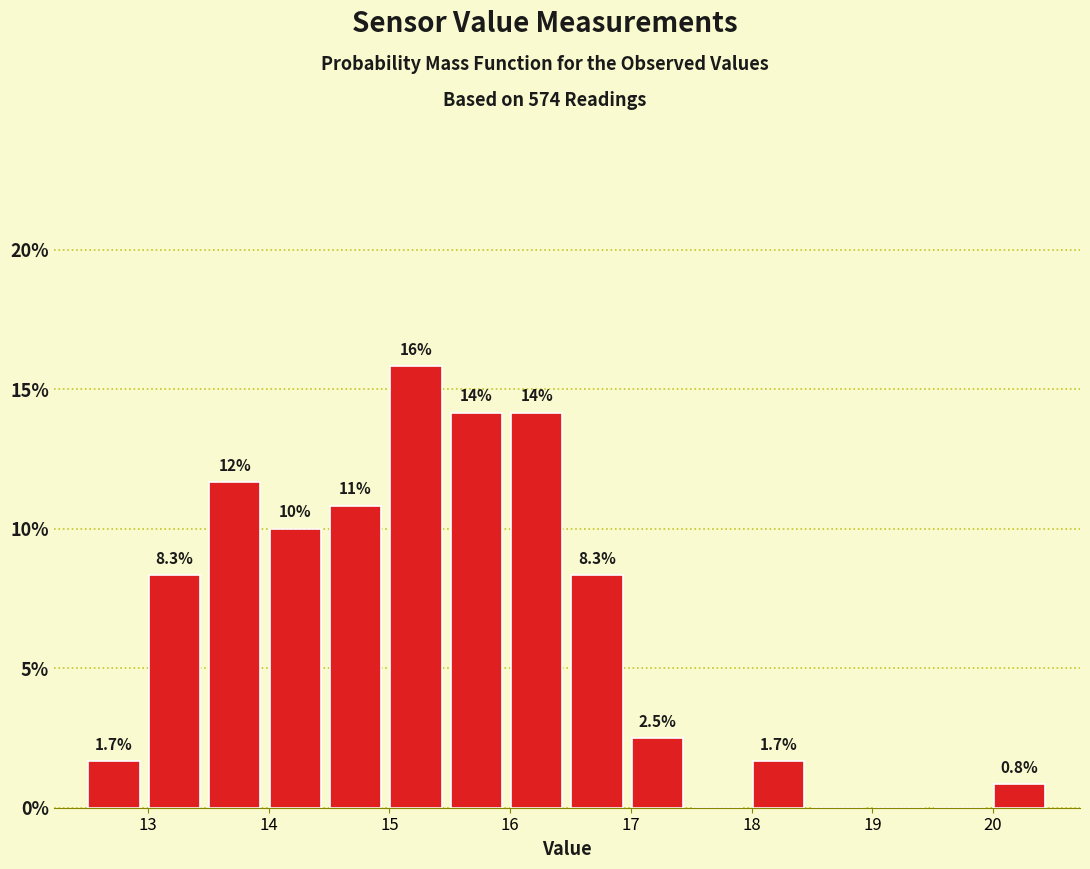

Over which range of the x-axis is the bar tallest?

14.97 to 15.47